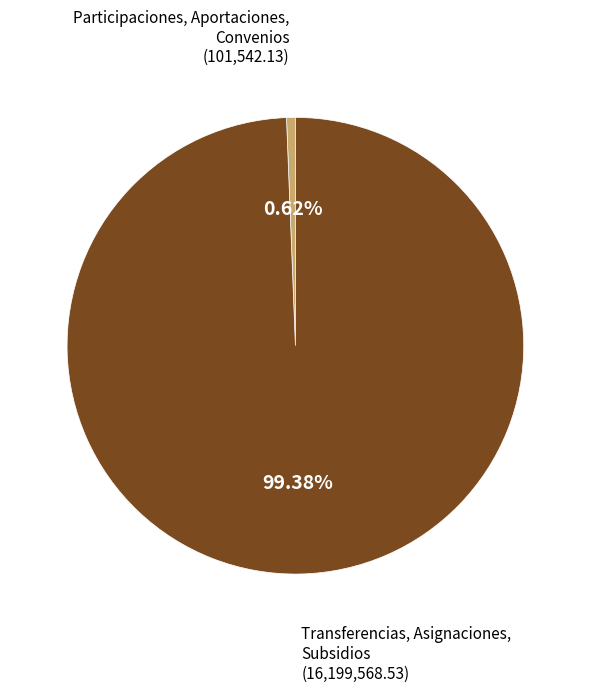

What portion of the pie excludes Transferencias, Asignaciones, Subsidios?

0.6%